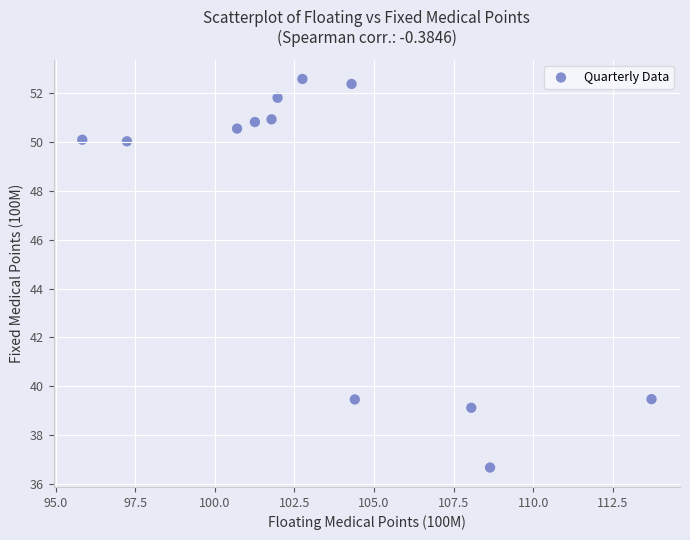

What is the average Y value?

47.0